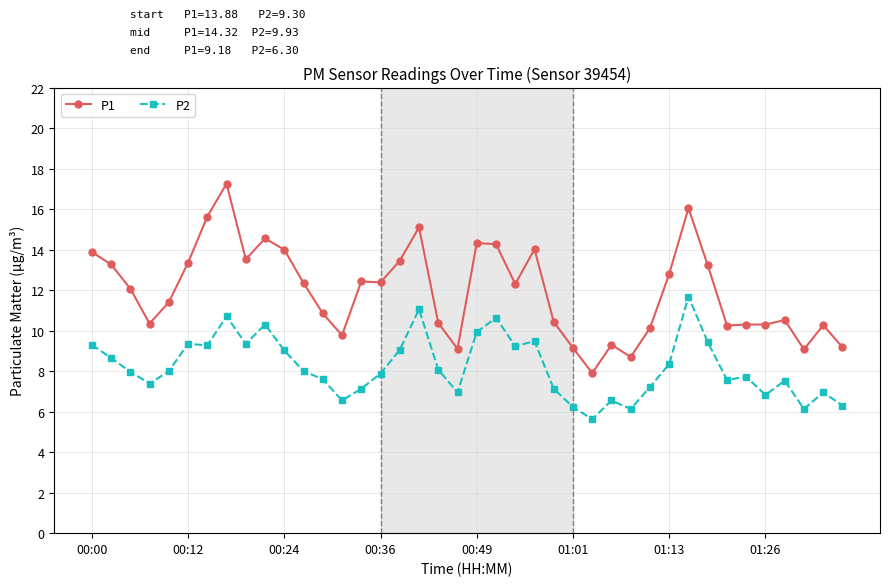

What is the minimum value for P1?

7.9